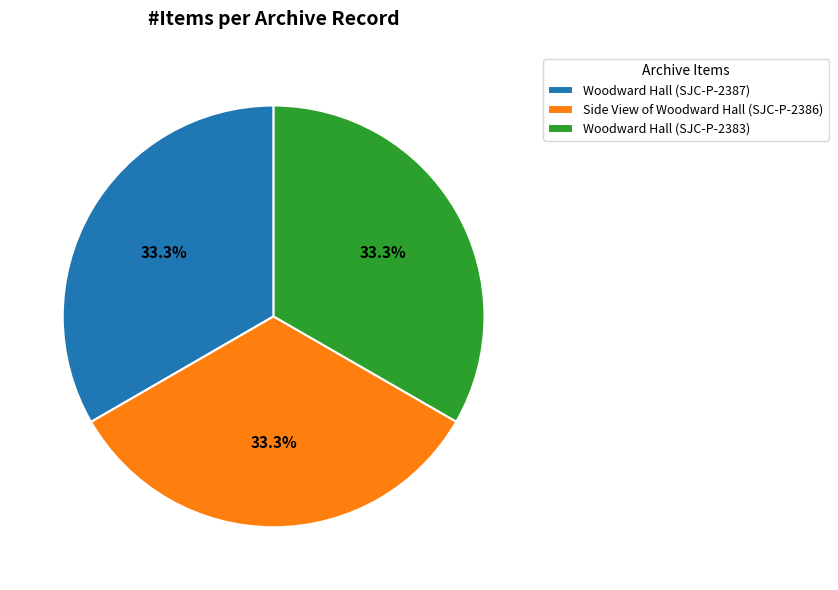

What percentage is the Side View of Woodward Hall (SJC-P-2386) slice, to the nearest percent?

33%